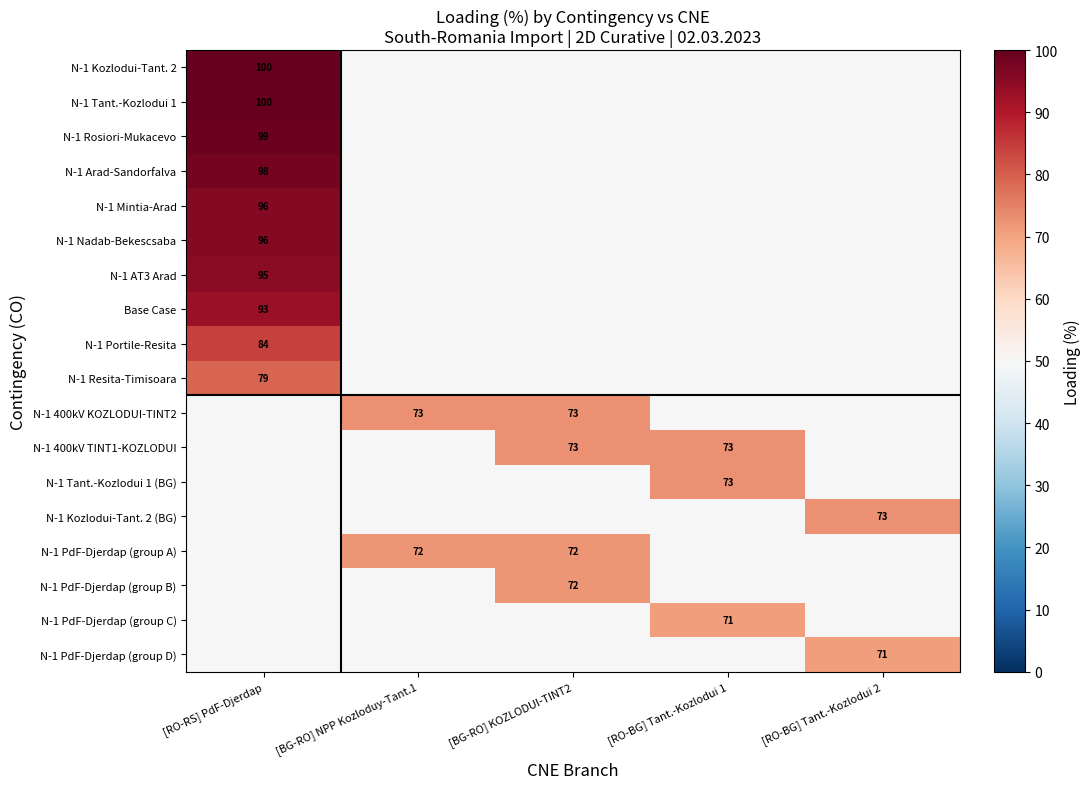

How many categories are shown in the chart?

5